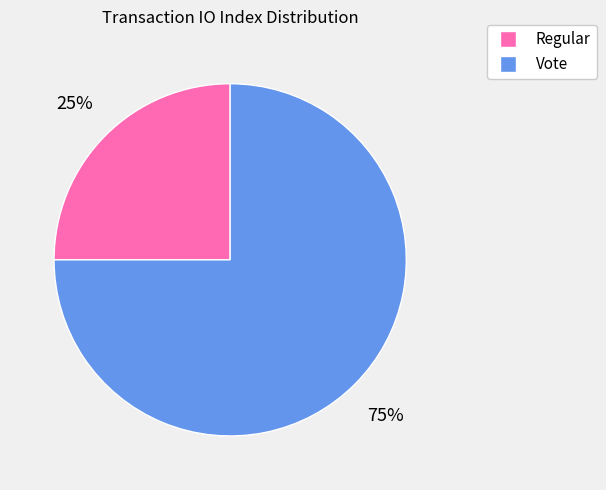

Rank the categories by value from highest to lowest.

Vote, Regular